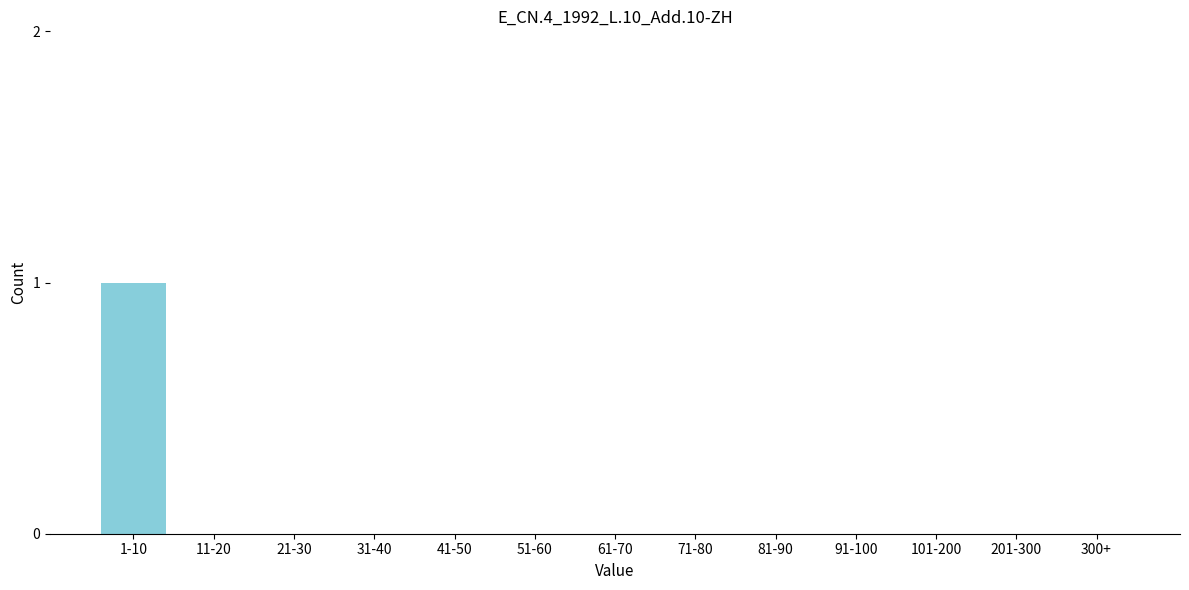

Reading left to right, extract all data points from this chart.

1-10=1	11-20=0	21-30=0	31-40=0	41-50=0	51-60=0	61-70=0	71-80=0	81-90=0	91-100=0	101-200=0	201-300=0	300+=0